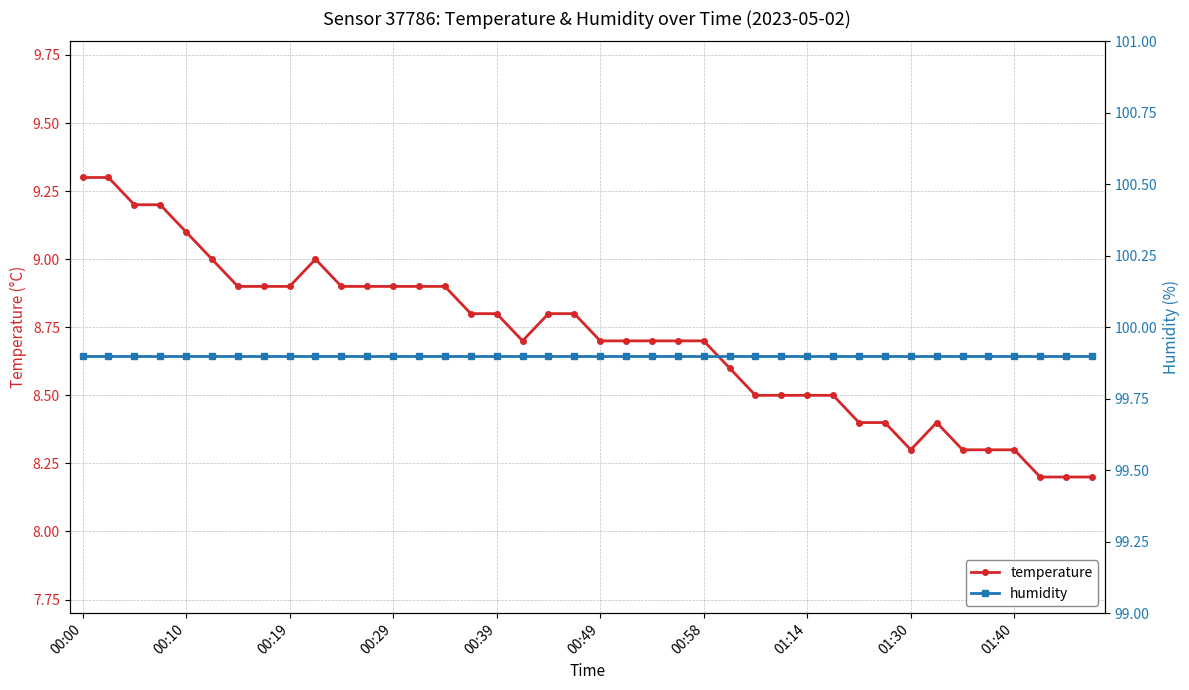

The temperature series shows 8.8 at 00:39. True or false?

True